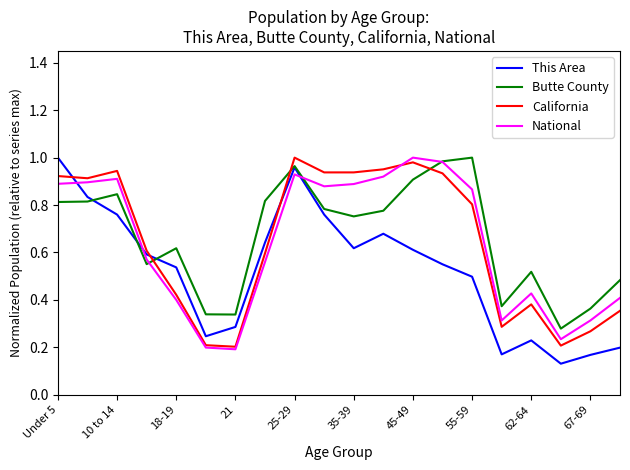

How many distinct data groups are displayed?

4